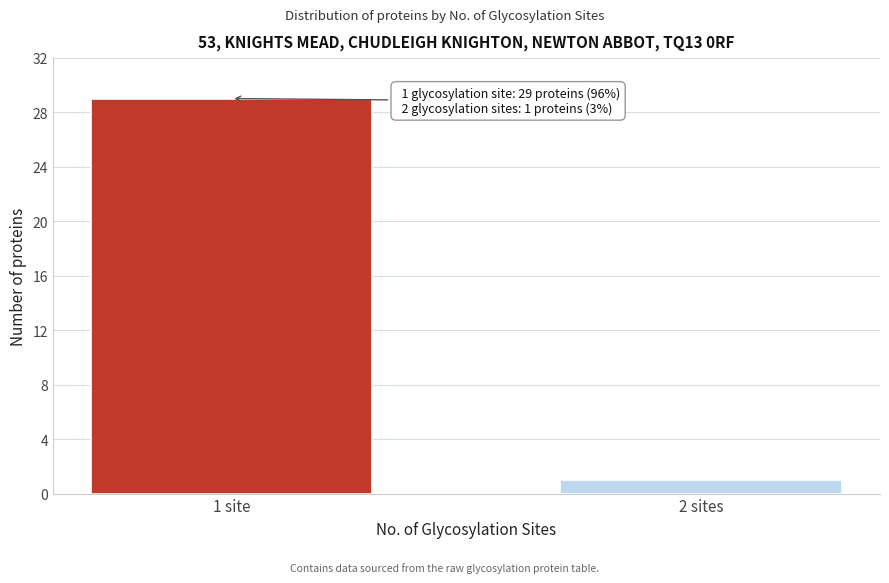

Reading left to right, transcribe all the data shown in this chart.

29	1